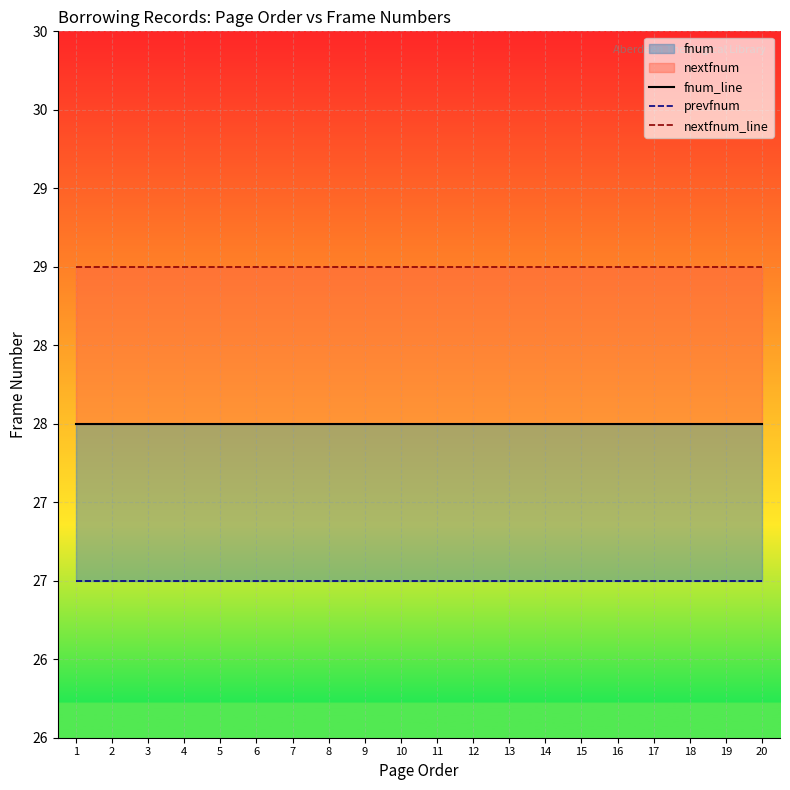

Which series has the widest spread of values?

fnum_line